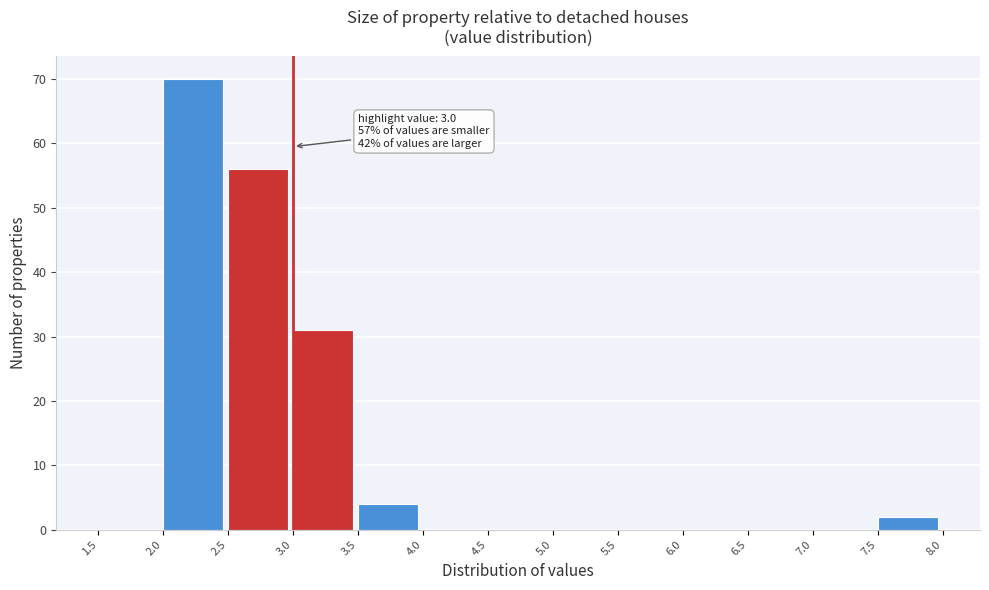

Which range on the x-axis has the tallest bar?

2.0 to 2.5